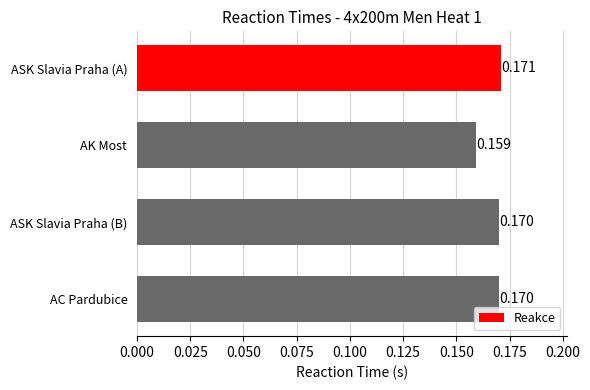

What is the label of the 1st bar from the bottom?

AC Pardubice